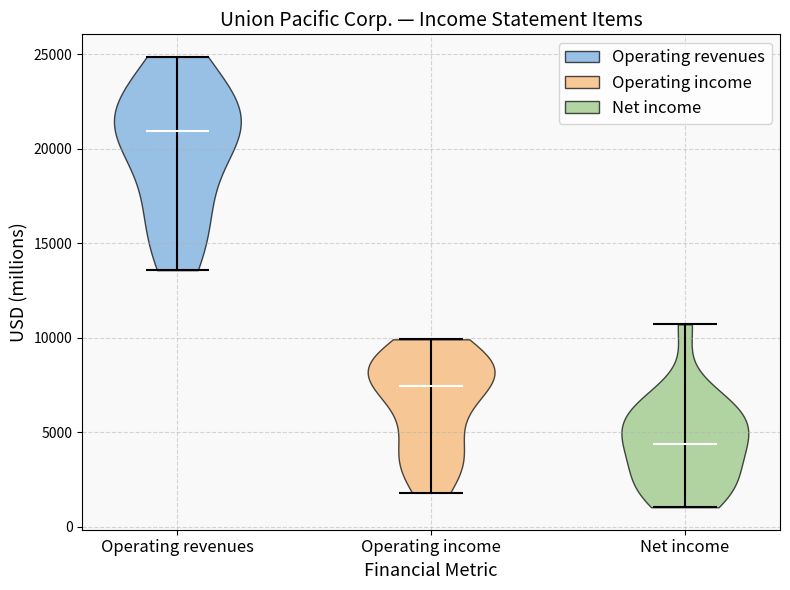

Which violin has the lowest median line?

Net income